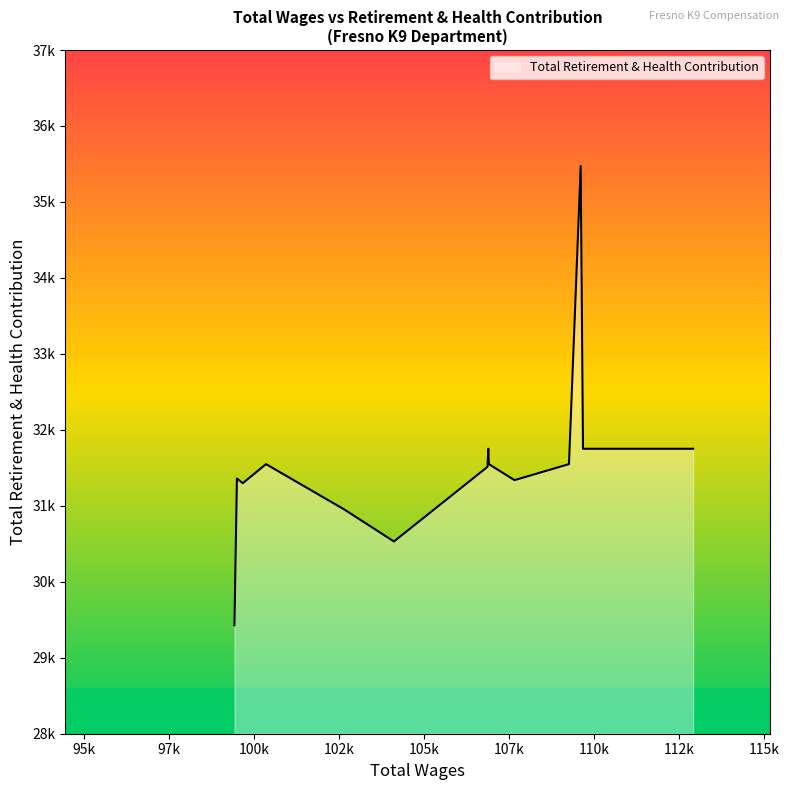

Does the chart display data point markers on the line(s)?

No